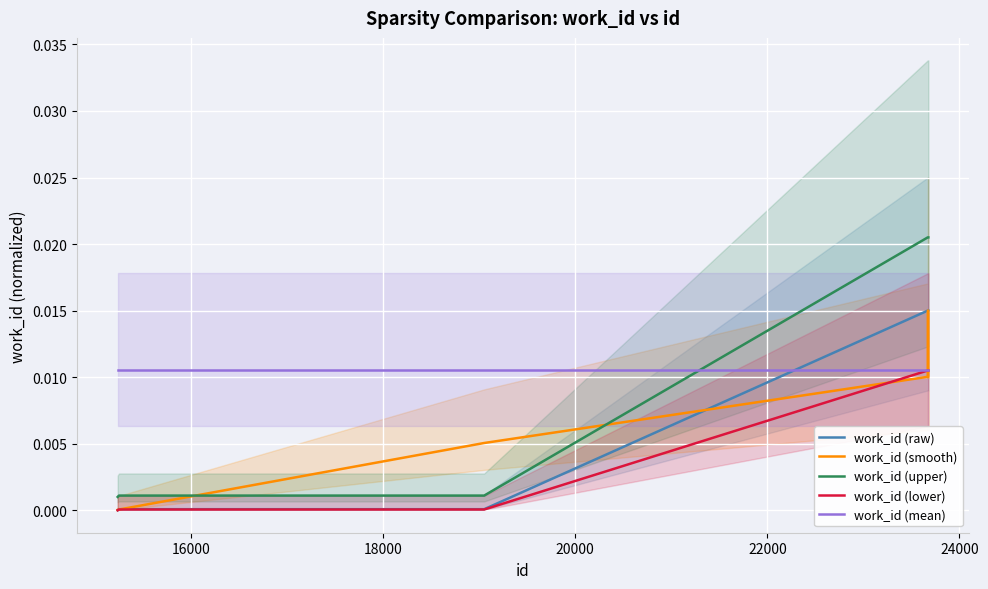

True or false: work_id (upper) and work_id (smooth) cross at least once.

True